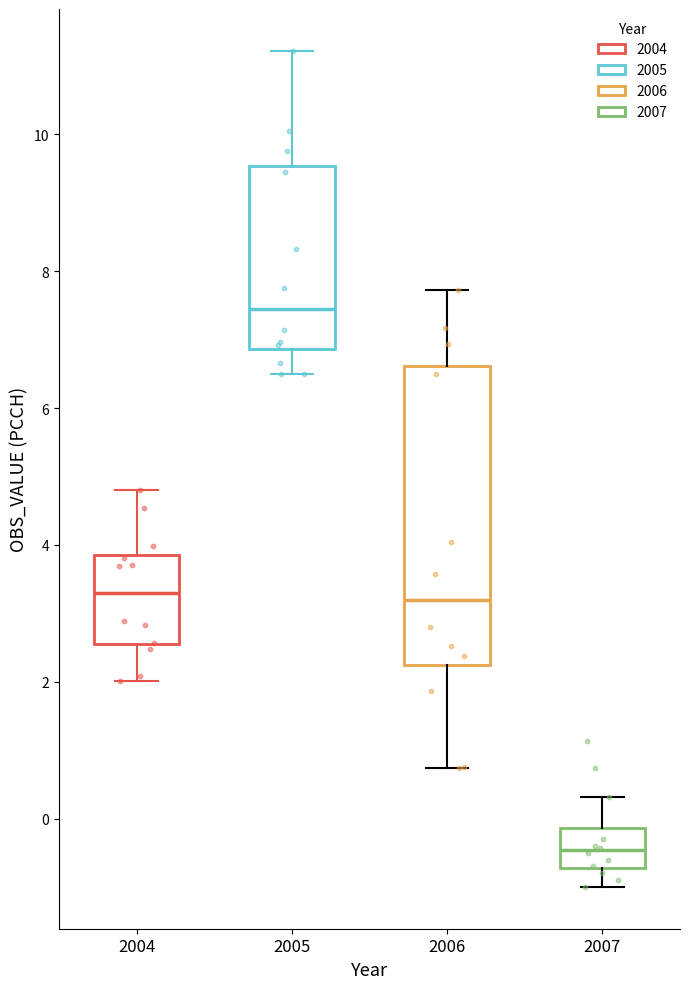

Reading left to right, read every box against the y-axis: the position of its median line, the range the box covers, and the ends of its whiskers. The values are not printed on the chart, so give them approximately, as read against the axis.

2004: median 3.2, box 2.6 to 3.8, whiskers 2.0 to 4.8
2005: median 7.4, box 6.8 to 9.6, whiskers 6.4 to 11.2
2006: median 3.2, box 2.2 to 6.6, whiskers 0.8 to 7.8
2007: median -0.4, box -0.8 to -0.2, whiskers -1.0 to 0.4